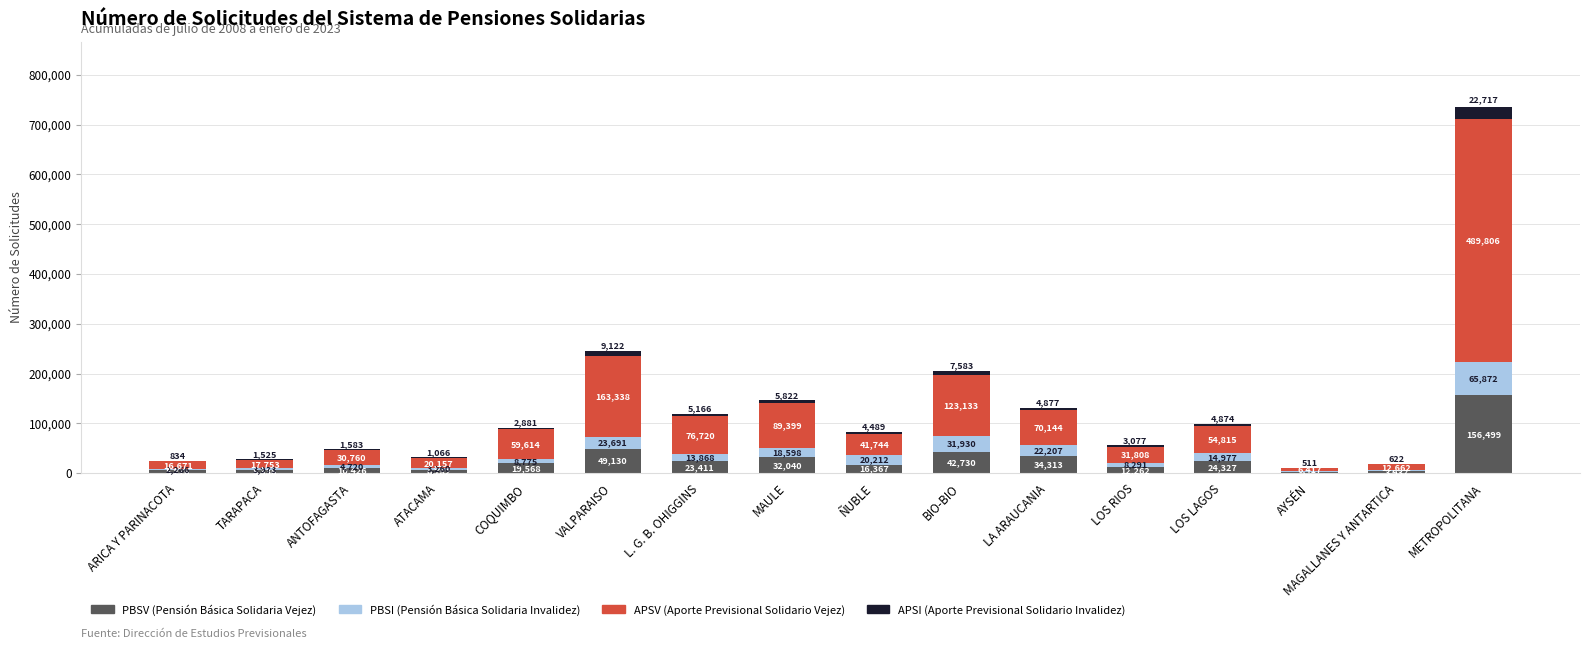

At which category is the sum across all series the highest?

METROPOLITANA